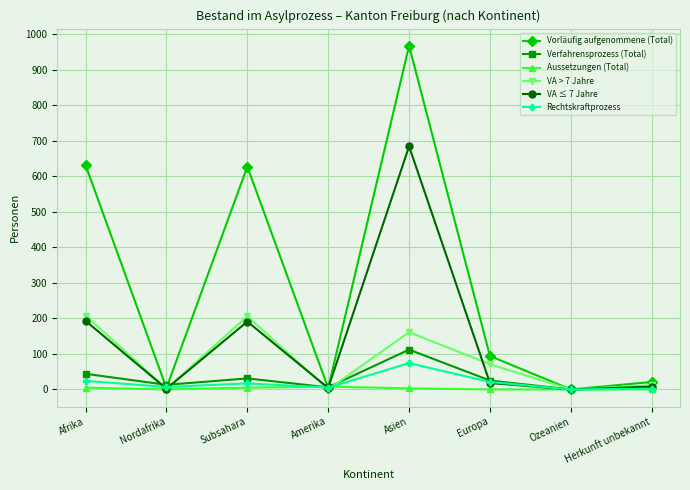

What is the greatest value displayed?

967